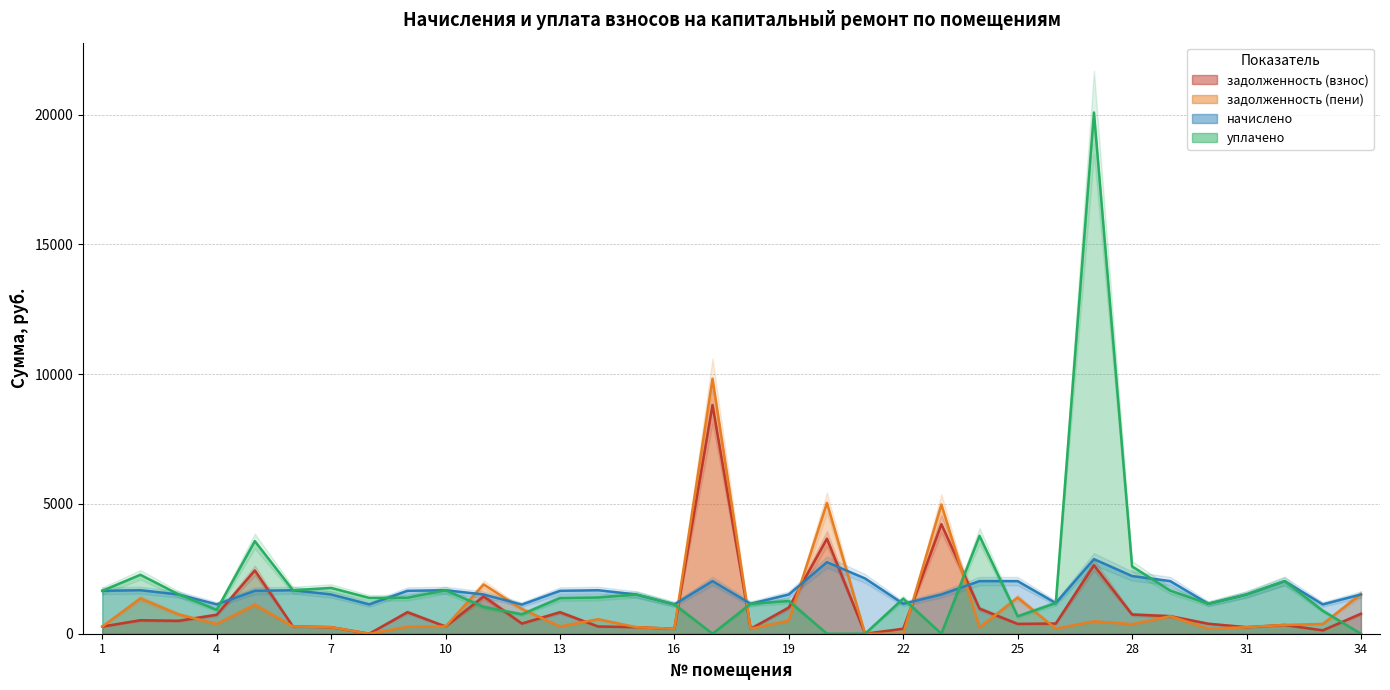

True or false: задолженность (взнос) and начислено intersect in this chart.

True